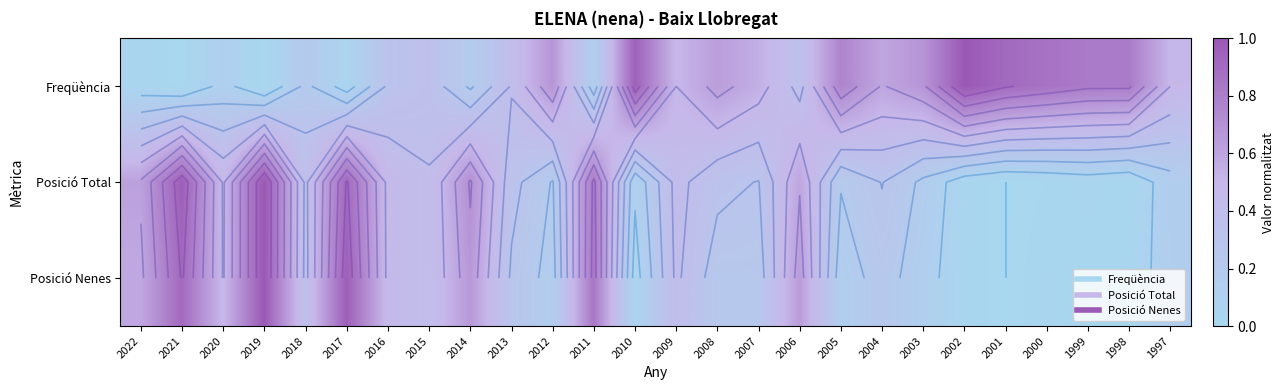

What is the difference between the Posició Total values at 2006 and 2003?

0.4